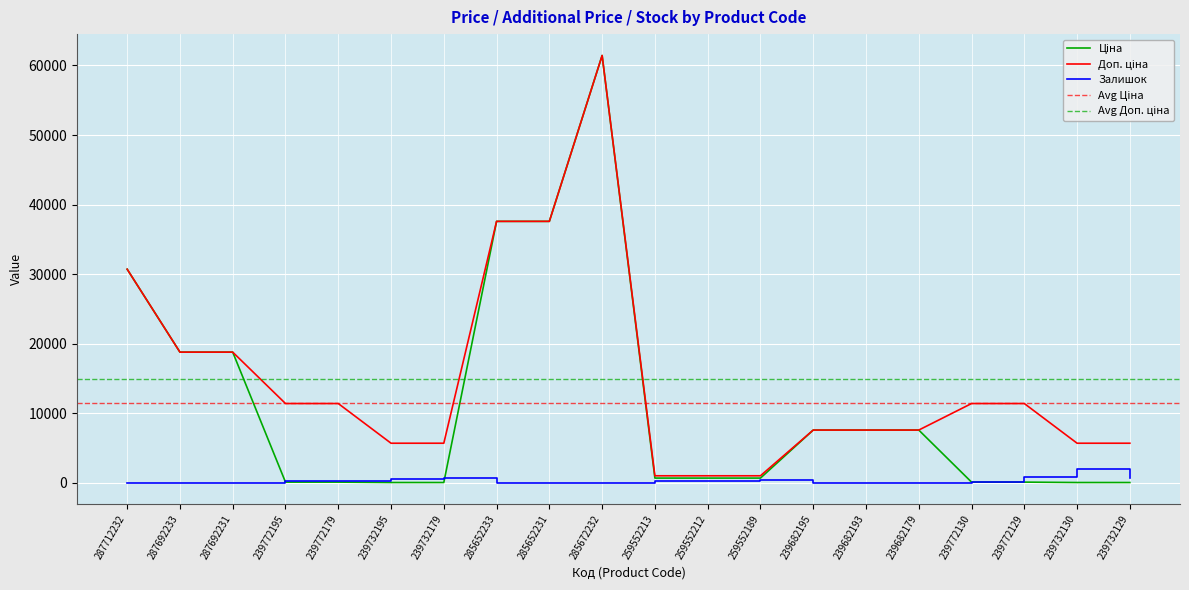

True or false: Залишок has a value of 218.0 at 239772195.

True